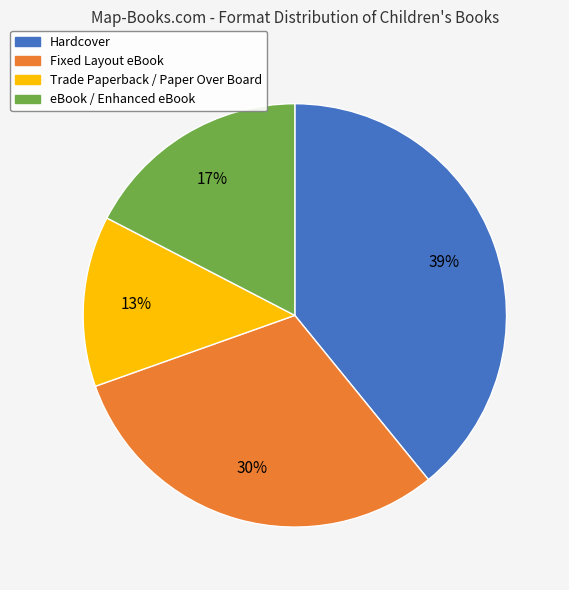

How many segments does this pie chart have?

4